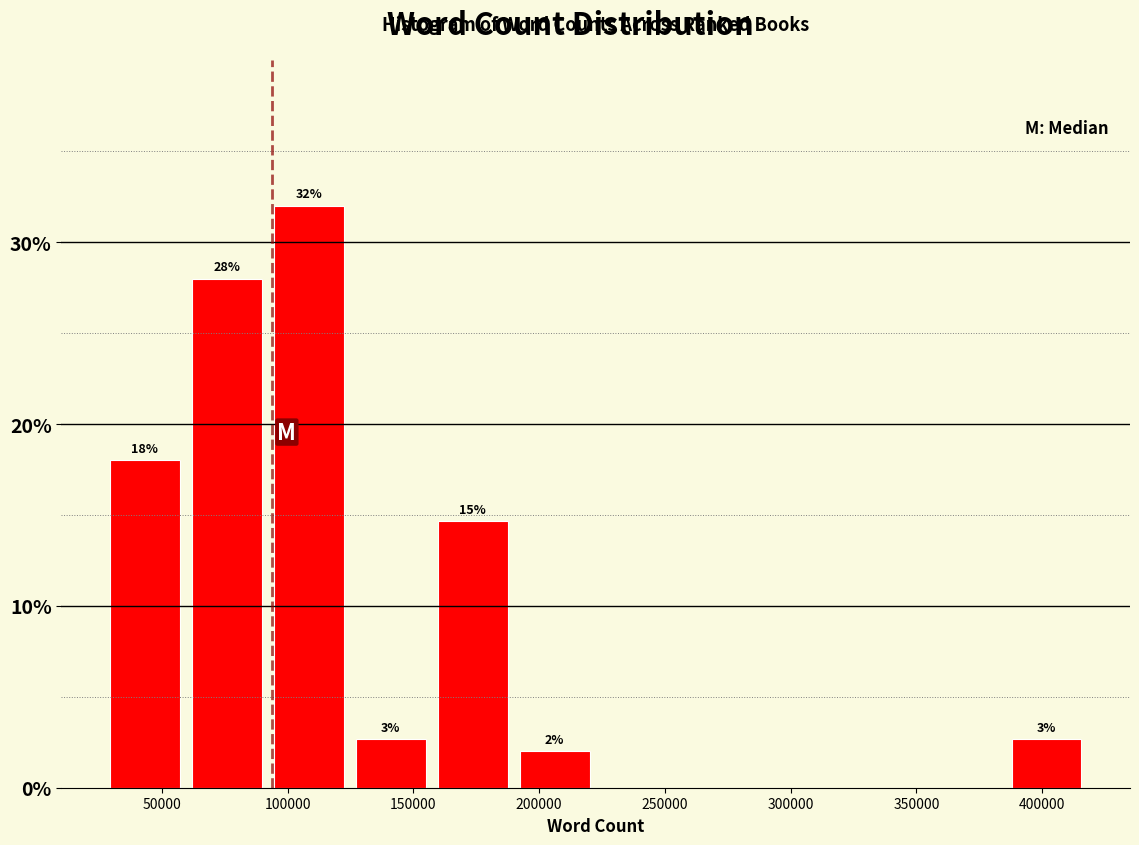

Over which range of the x-axis is the bar tallest?

90000 to 125000